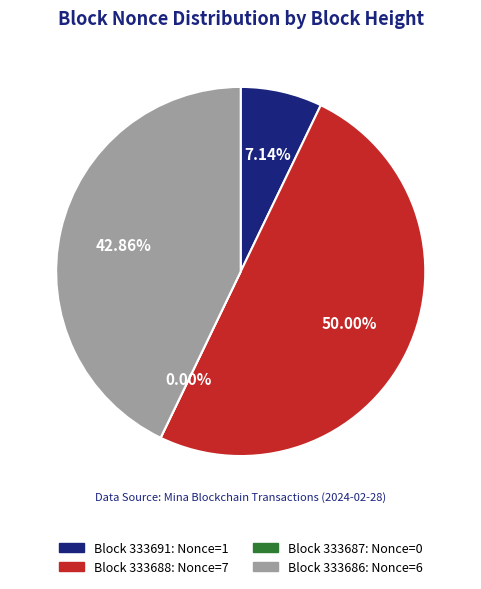

Which slice is the smallest?

333687